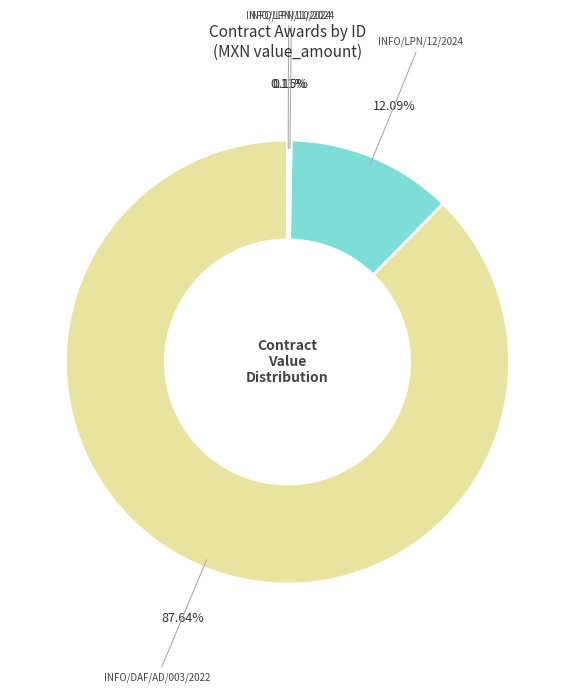

What is the majority slice?

INFO/DAF/AD/003/2022